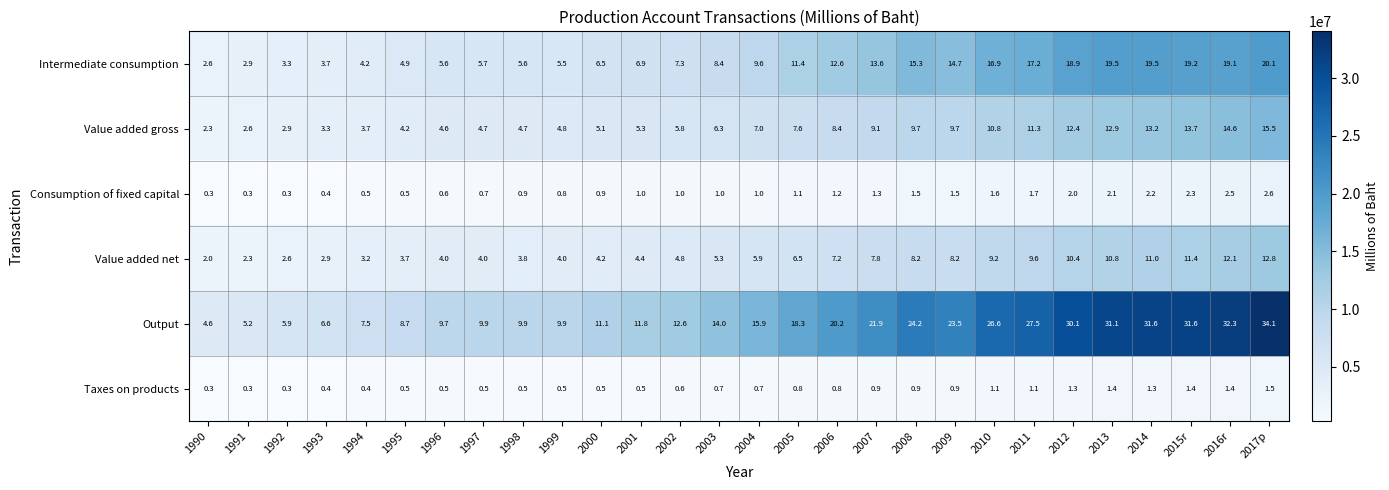

What value does the Value added net series have at 2012?

10.4